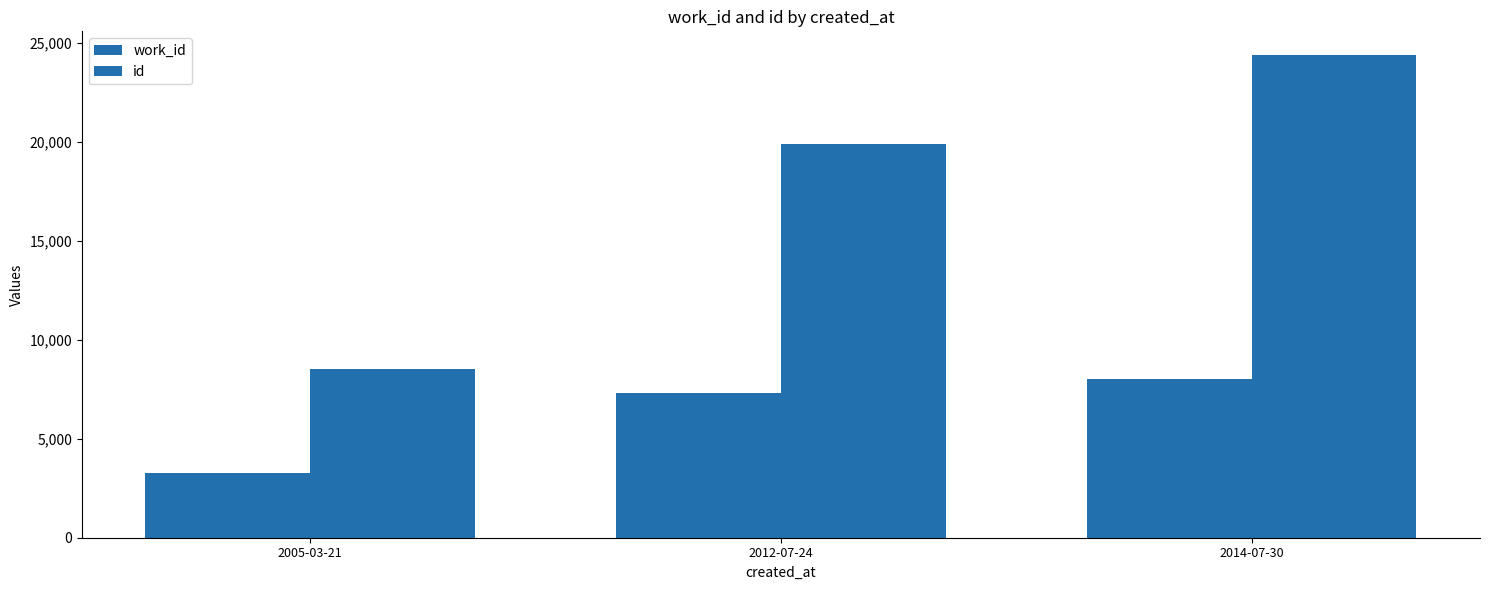

What is the sum of the id values at 2014-07-30 and 2012-07-24?

44270